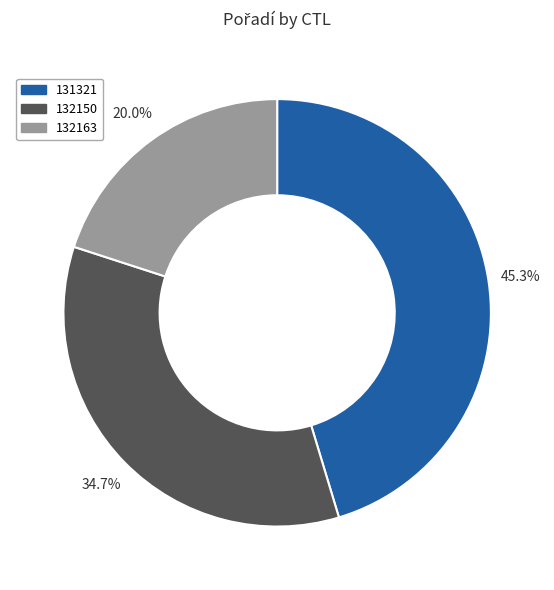

Rank the categories by value from lowest to highest.

132163, 132150, 131321